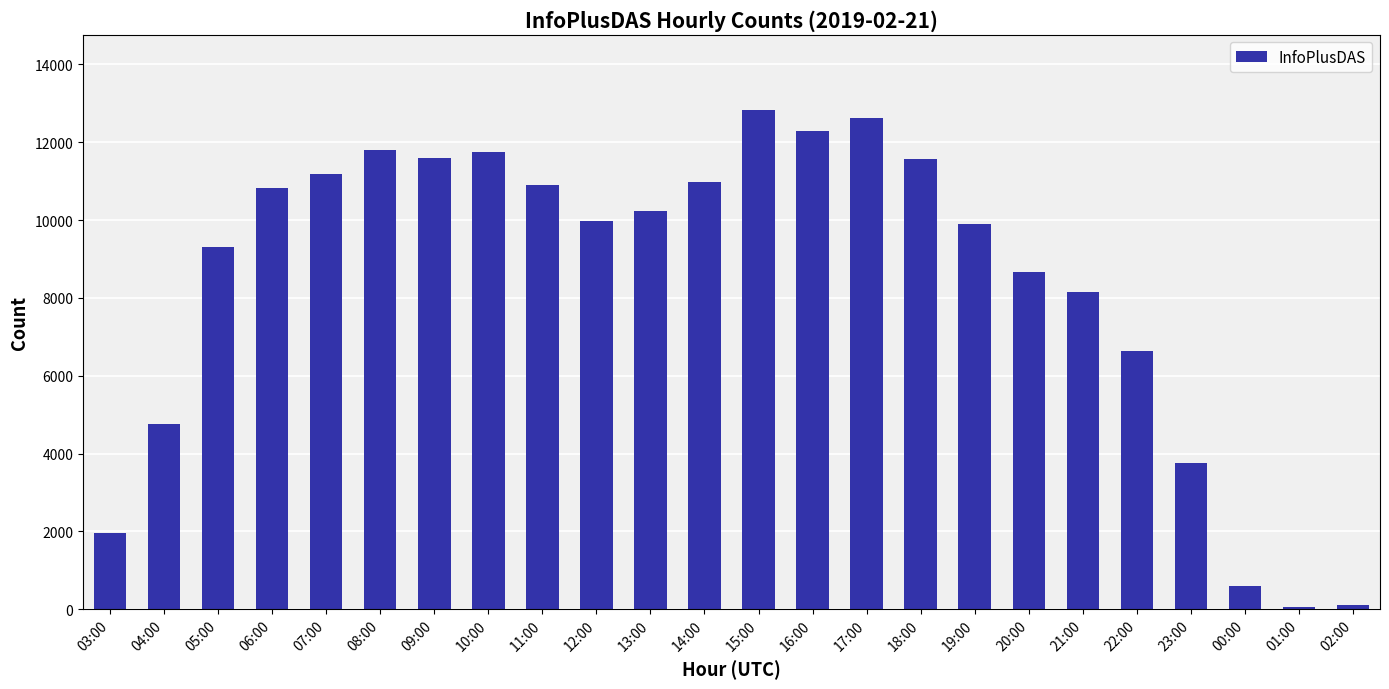

The value at 16:00 is 12281. True or false?

True